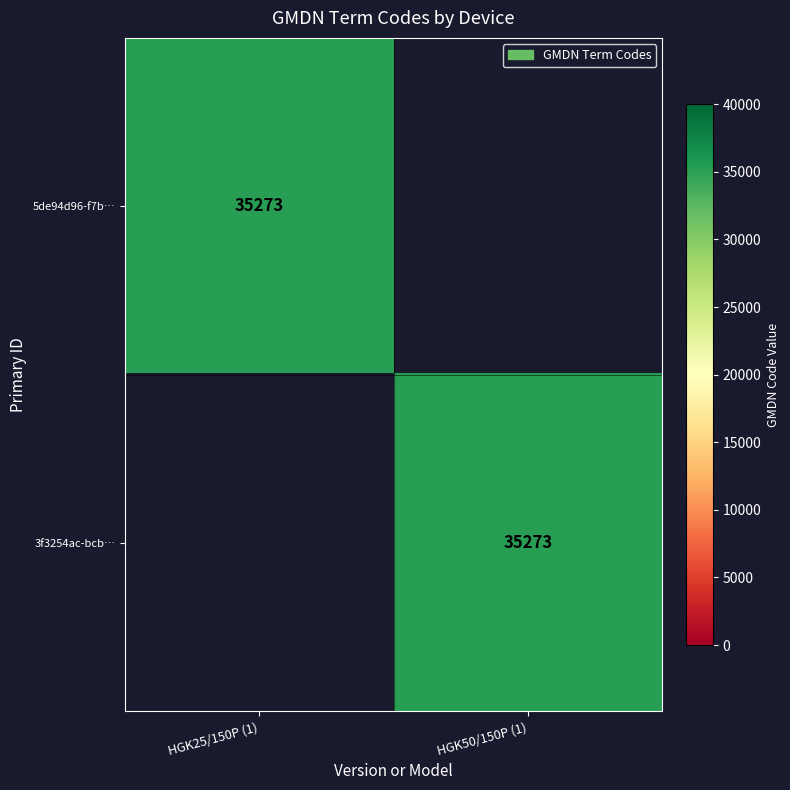

The value of 3f3254ac-bcb… at HGK50/150P (1) is 55606. True or false?

False